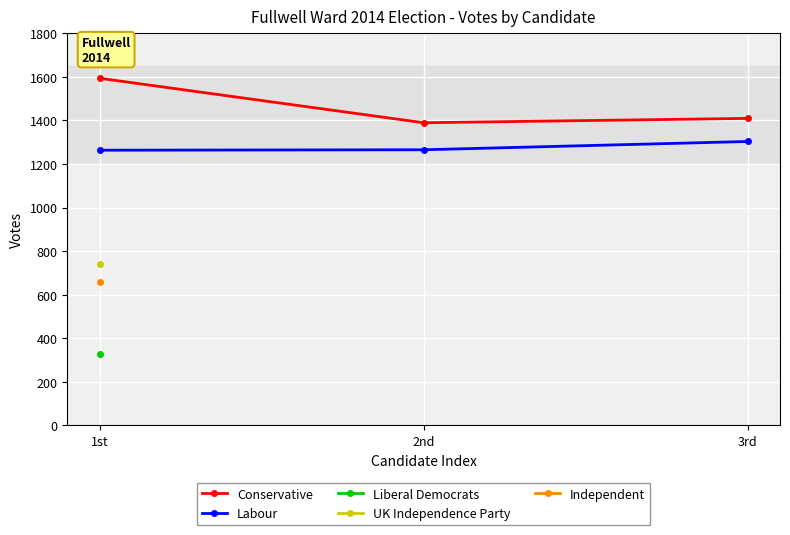

The value of Labour at 3rd is 2294. True or false?

False